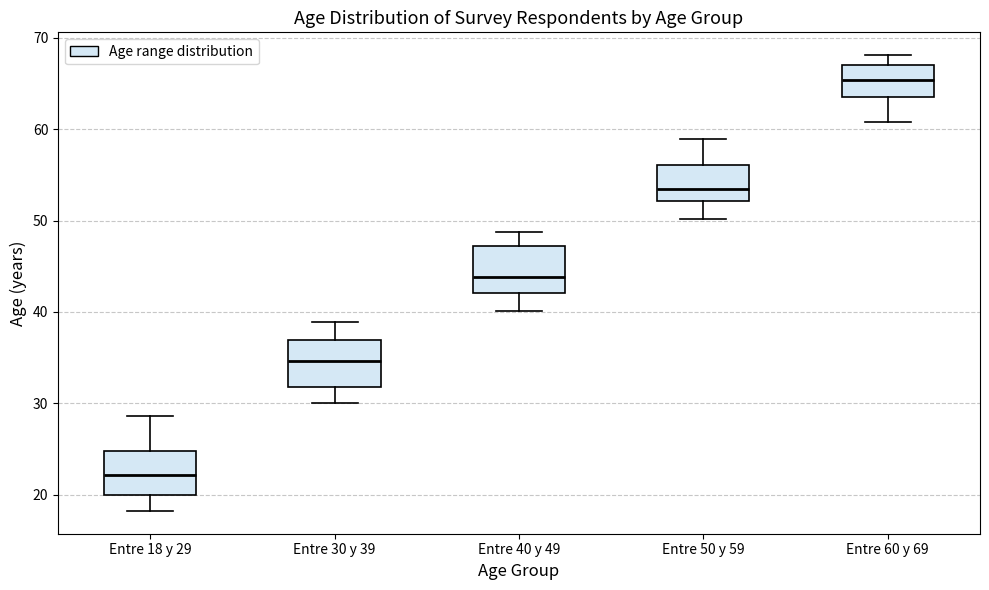

Where does the median line of the box for Entre 18 y 29 sit on the y-axis? The values are not printed on the chart, so give them approximately, as read against the axis.

22